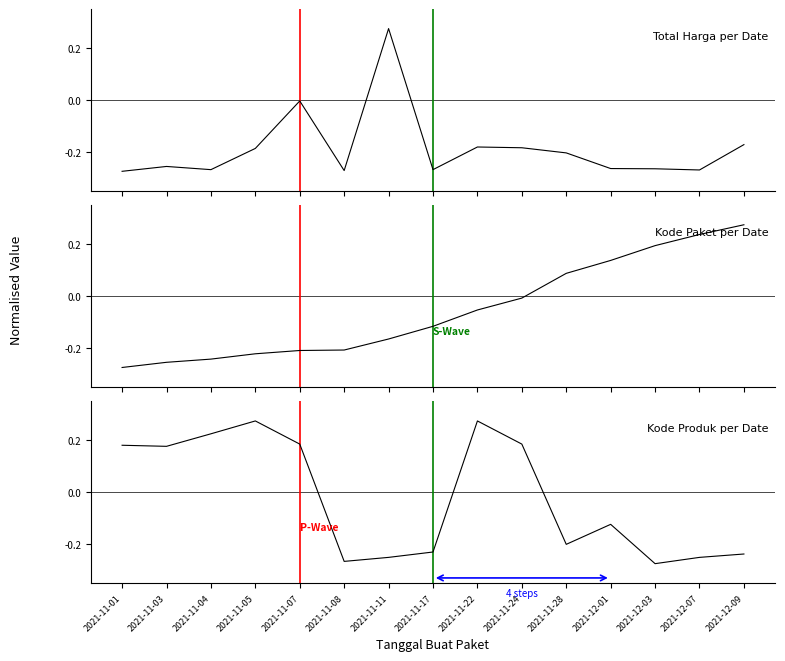

What is the difference between the maximum and minimum values in the Kode Produk series?

0.6